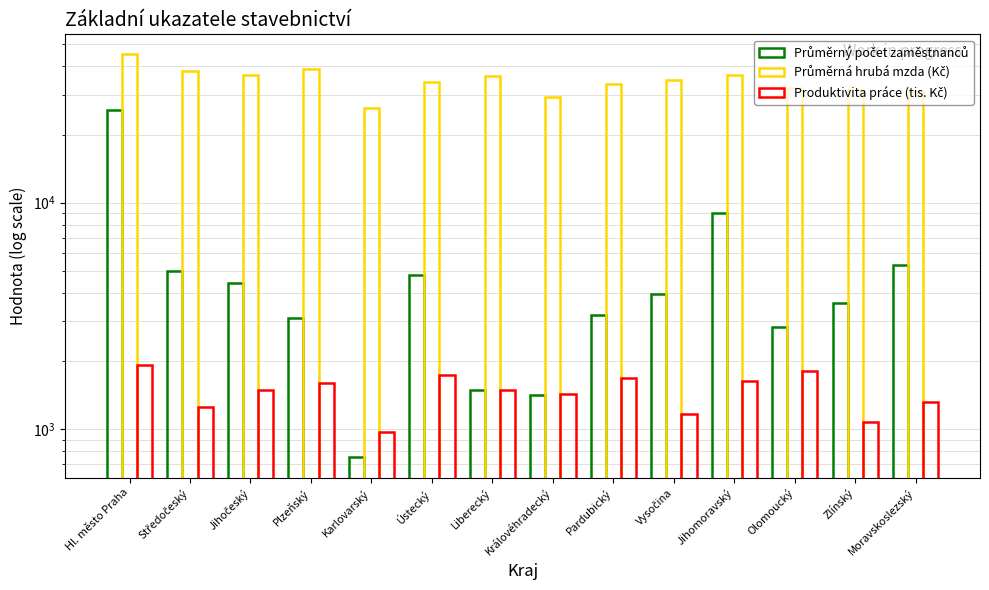

Rank the series by their maximum value, from highest to lowest.

Průměrná hrubá mzda (Kč), Průměrný počet zaměstnanců, Produktivita práce (tis. Kč)